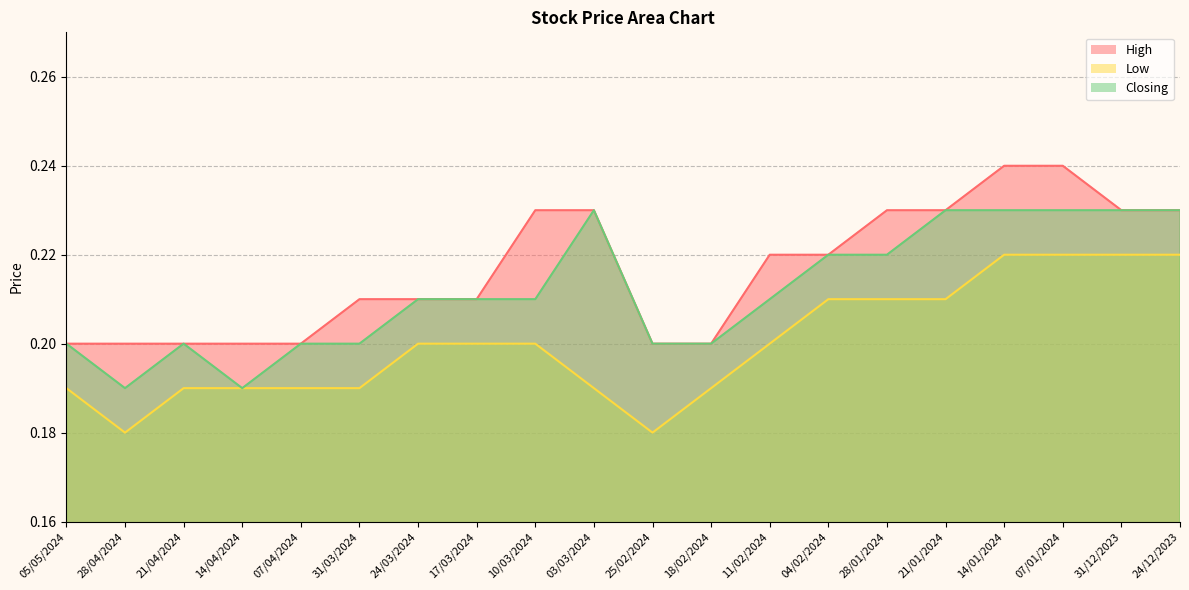

Reading right to left, extract all data points from this chart.

High: 24/12/2023=0.2	31/12/2023=0.2	07/01/2024=0.2	14/01/2024=0.2	21/01/2024=0.2	28/01/2024=0.2	04/02/2024=0.2	11/02/2024=0.2	18/02/2024=0.2	25/02/2024=0.2	03/03/2024=0.2	10/03/2024=0.2	17/03/2024=0.2	24/03/2024=0.2	31/03/2024=0.2	07/04/2024=0.2	14/04/2024=0.2	21/04/2024=0.2	28/04/2024=0.2	05/05/2024=0.2
Low: 24/12/2023=0.2	31/12/2023=0.2	07/01/2024=0.2	14/01/2024=0.2	21/01/2024=0.2	28/01/2024=0.2	04/02/2024=0.2	11/02/2024=0.2	18/02/2024=0.2	25/02/2024=0.2	03/03/2024=0.2	10/03/2024=0.2	17/03/2024=0.2	24/03/2024=0.2	31/03/2024=0.2	07/04/2024=0.2	14/04/2024=0.2	21/04/2024=0.2	28/04/2024=0.2	05/05/2024=0.2
Closing: 24/12/2023=0.2	31/12/2023=0.2	07/01/2024=0.2	14/01/2024=0.2	21/01/2024=0.2	28/01/2024=0.2	04/02/2024=0.2	11/02/2024=0.2	18/02/2024=0.2	25/02/2024=0.2	03/03/2024=0.2	10/03/2024=0.2	17/03/2024=0.2	24/03/2024=0.2	31/03/2024=0.2	07/04/2024=0.2	14/04/2024=0.2	21/04/2024=0.2	28/04/2024=0.2	05/05/2024=0.2